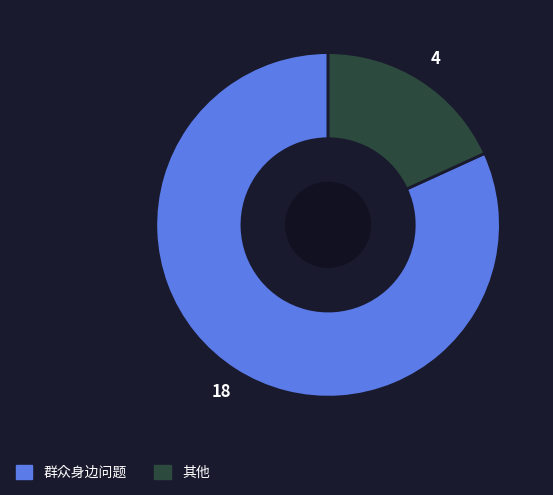

Rank the categories by value from highest to lowest.

群众身边问题, 其他